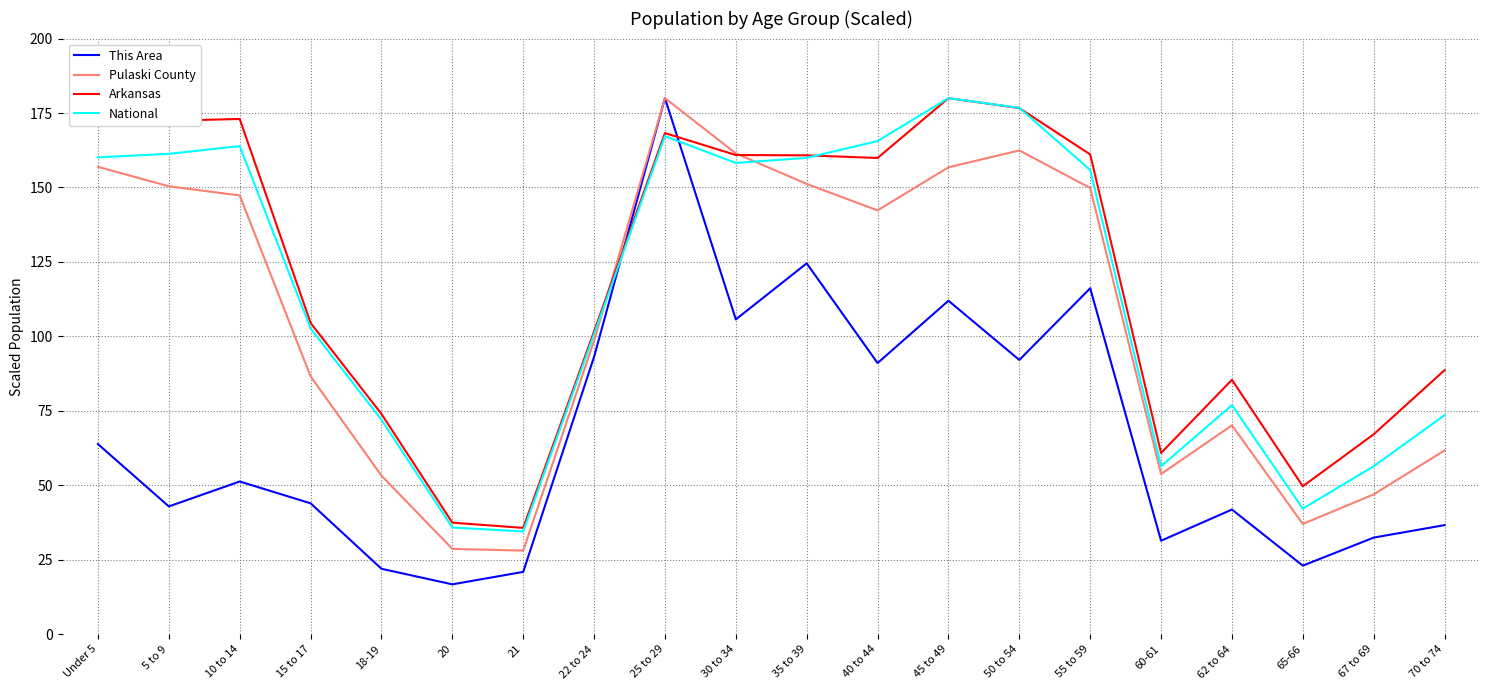

How many interior local peaks does the Pulaski County series have?

3